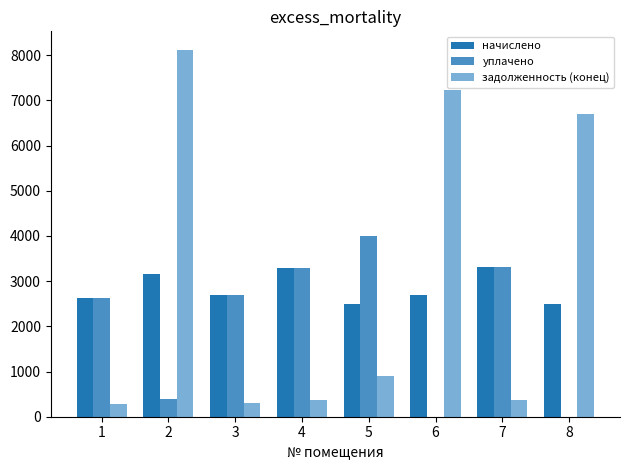

The value of задолженность (конец) at 1 is 291.2. True or false?

True